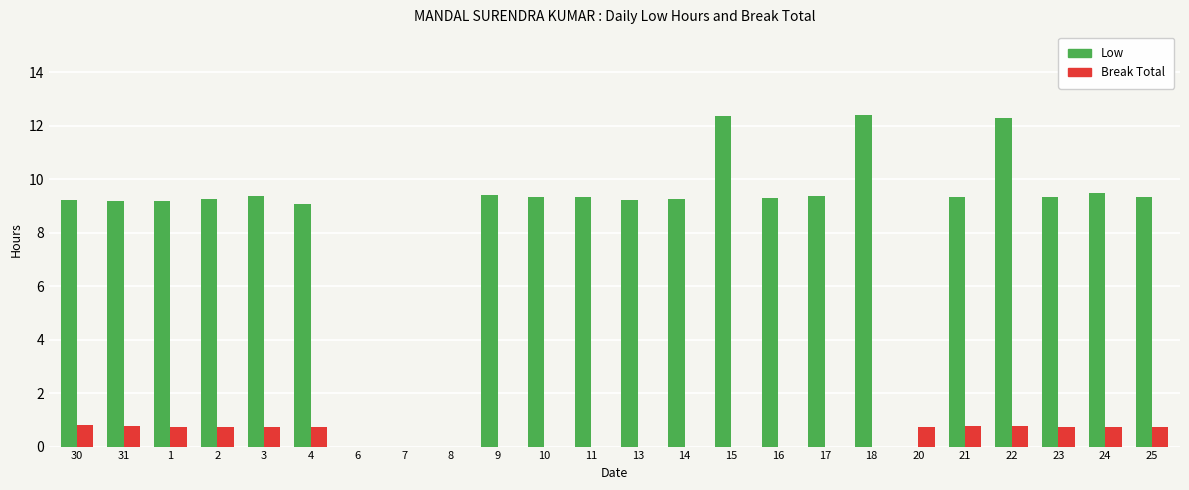

How many series are shown in this chart?

2